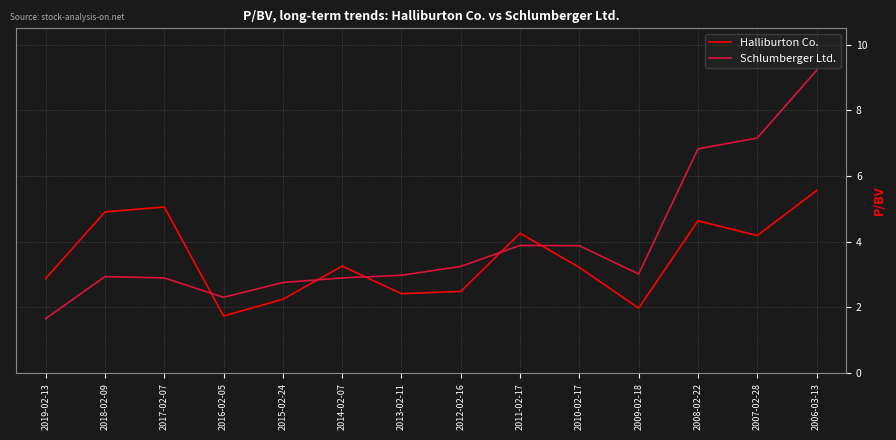

The value of Schlumberger Ltd. at 2011-02-17 is 3.9. True or false?

True